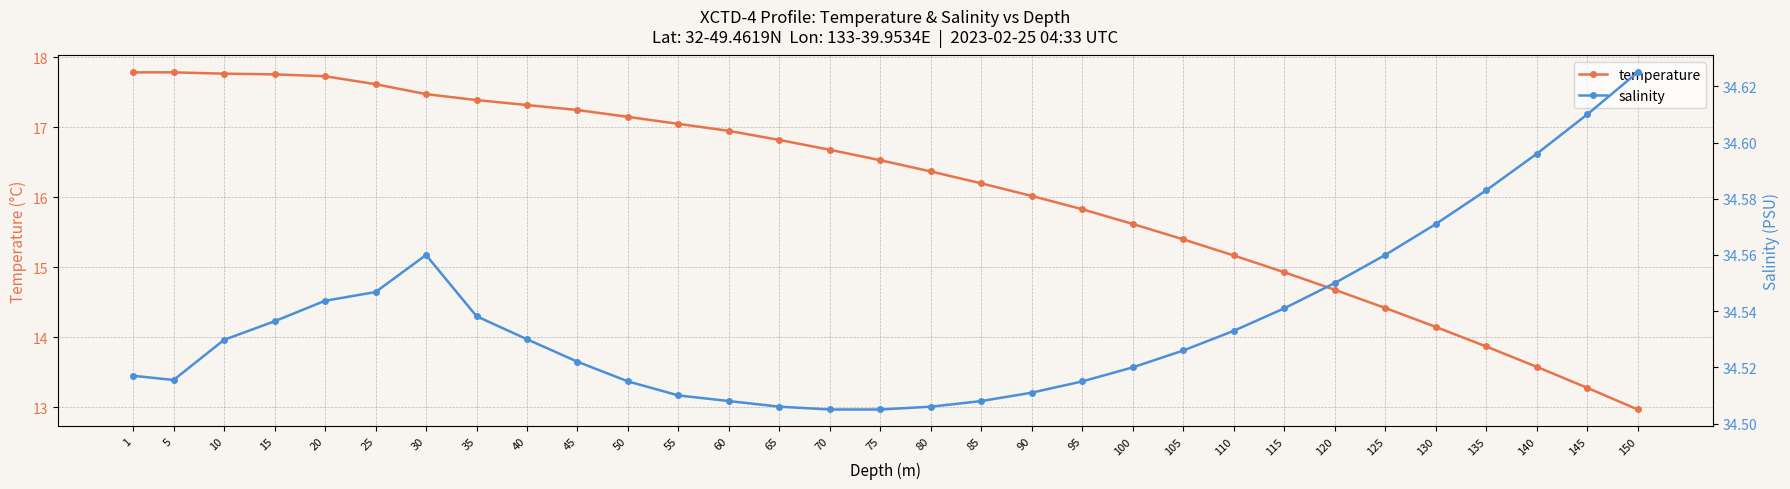

At which category is the sum across all series the highest?

1